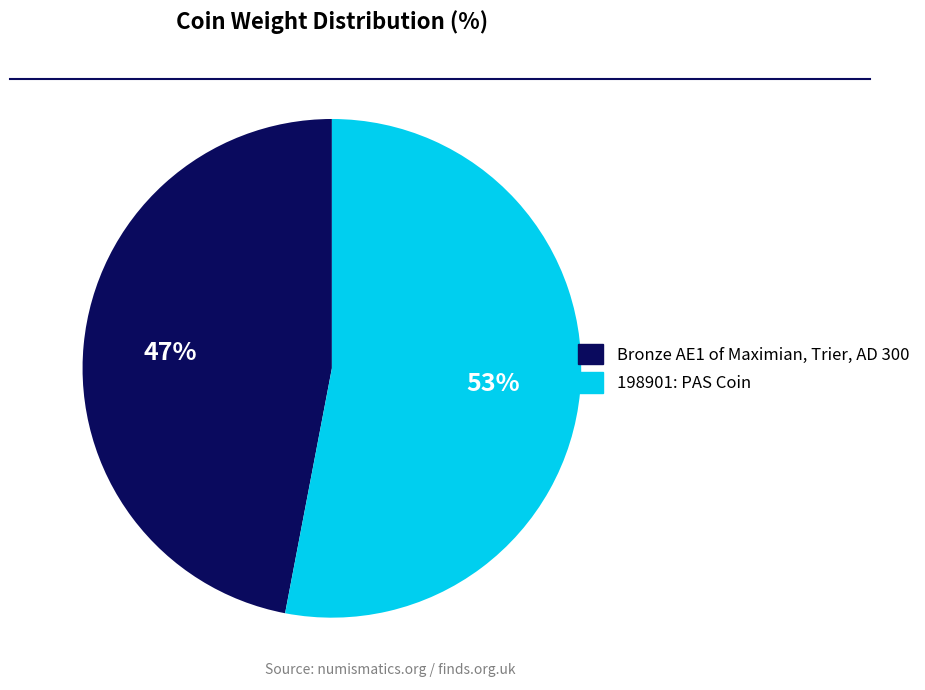

What is the ratio of the value at 198901: PAS Coin to the value at Bronze AE1 of Maximian, Trier, AD 300?

1.1